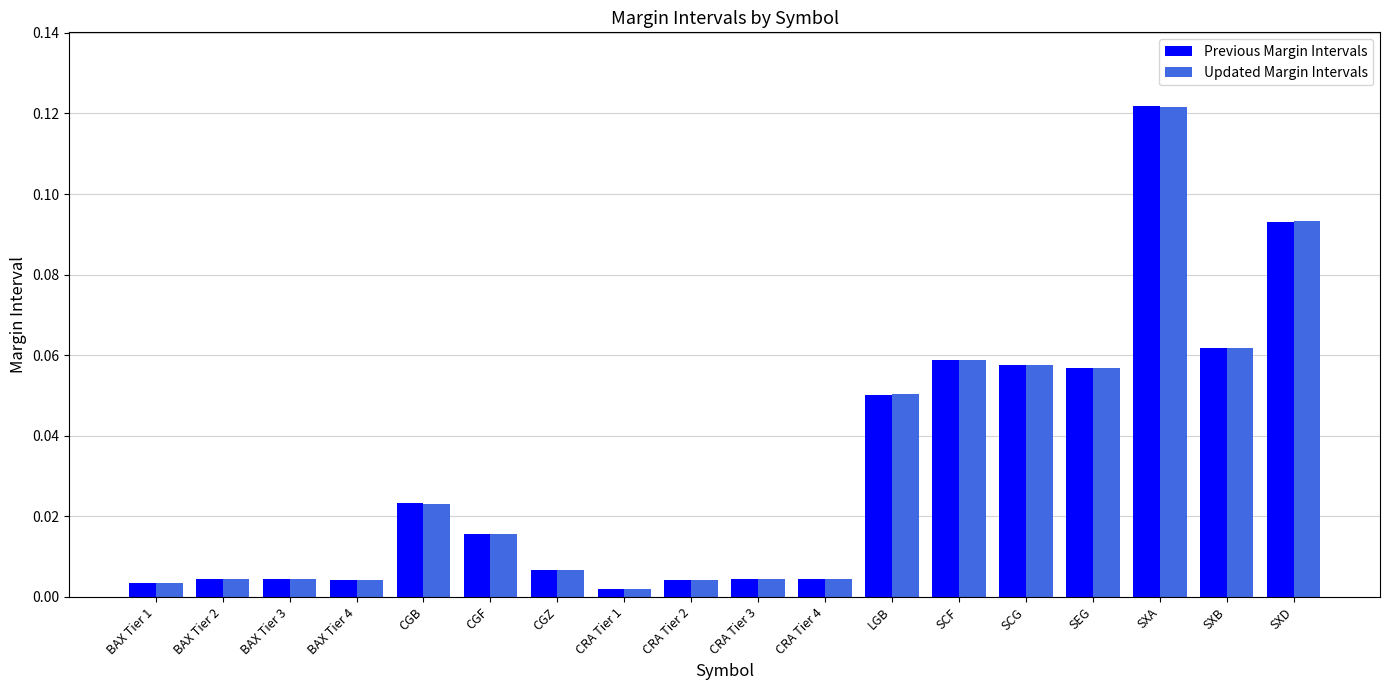

How many groups of bars are there?

18